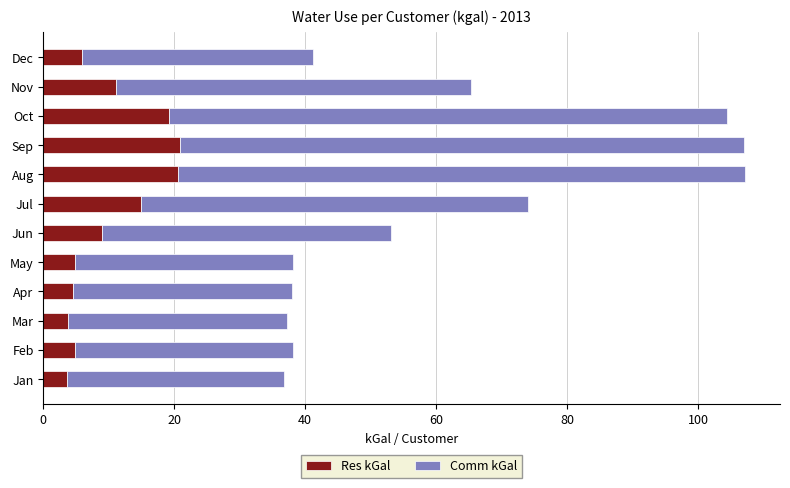

What is the total value across all series at Dec?

41.2